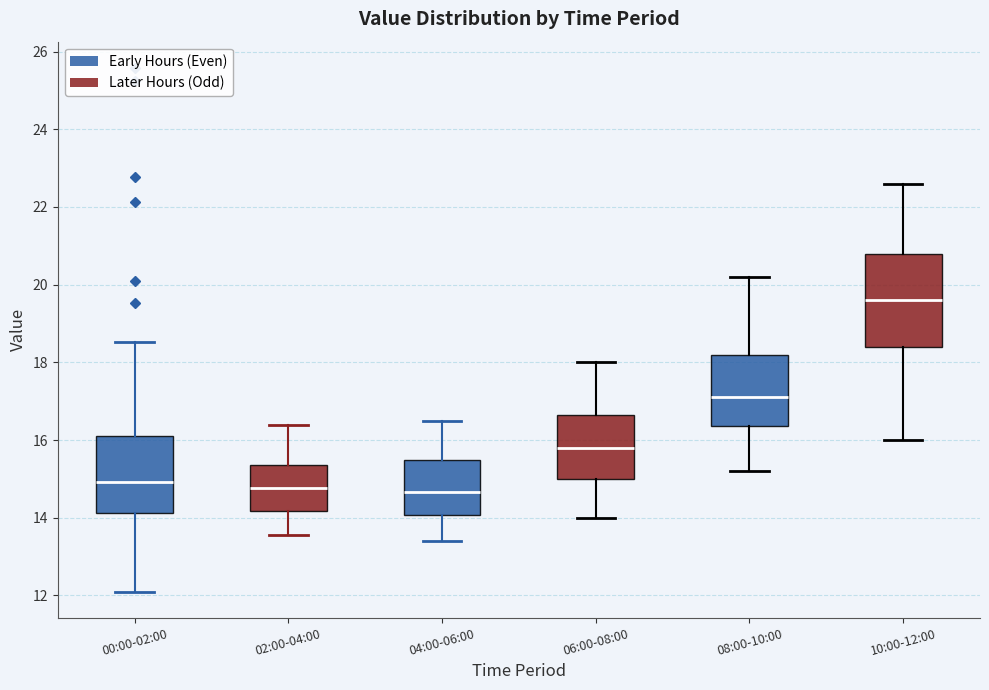

Reading left to right, transcribe this box plot: for each box, give where its median line is, the range the box spans, and where its two whiskers end, as read against the y-axis. The values are not printed on the chart, so give them approximately, as read against the axis.

00:00-02:00: median 15.0, box 14.2 to 16.0, whiskers 12.2 to 18.6
02:00-04:00: median 14.8, box 14.2 to 15.4, whiskers 13.6 to 16.4
04:00-06:00: median 14.6, box 14.0 to 15.4, whiskers 13.4 to 16.6
06:00-08:00: median 15.8, box 15.0 to 16.6, whiskers 14.0 to 18.0
08:00-10:00: median 17.2, box 16.4 to 18.2, whiskers 15.2 to 20.2
10:00-12:00: median 19.6, box 18.4 to 20.8, whiskers 16.0 to 22.6